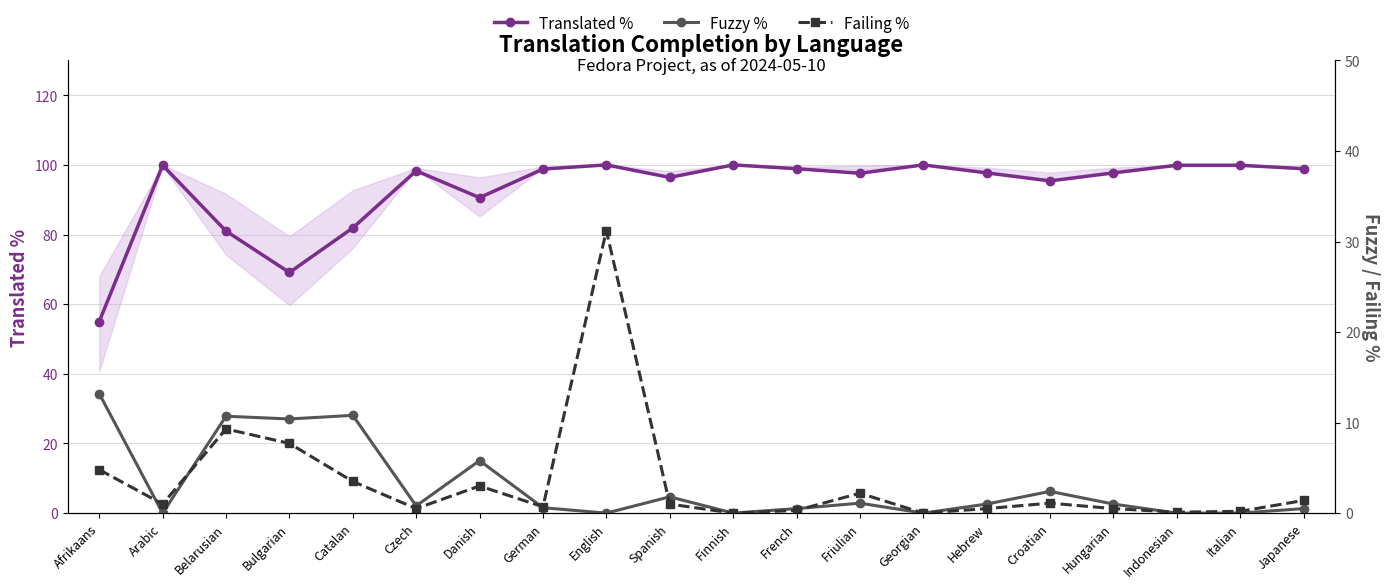

In Fuzzy %, how many points are lower than both neighbors (excluding endpoints)?

6